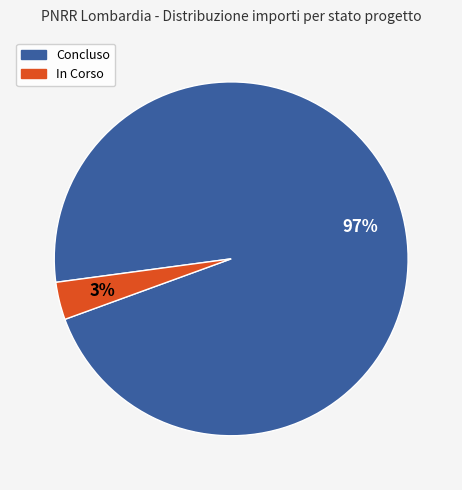

To the nearest percent, what is the combined percentage of Concluso and In Corso?

100%